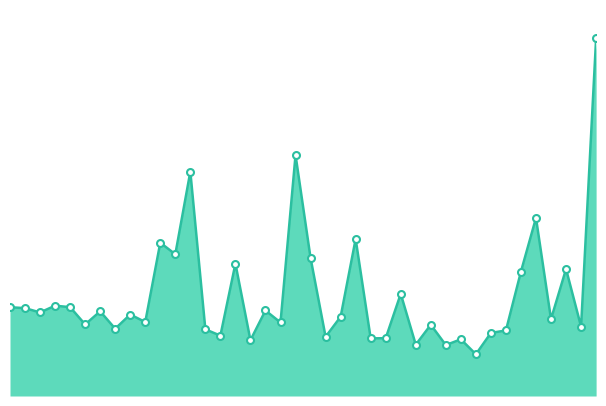

Is this an area chart (filled region under the line)?

Yes